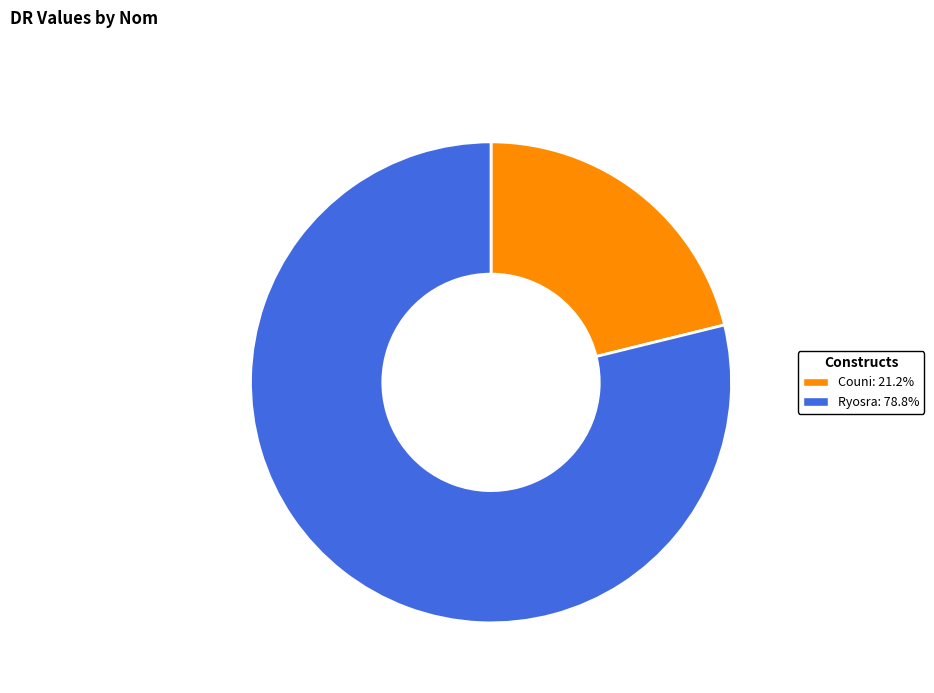

Rank the categories by value from highest to lowest.

Ryosra, Couni